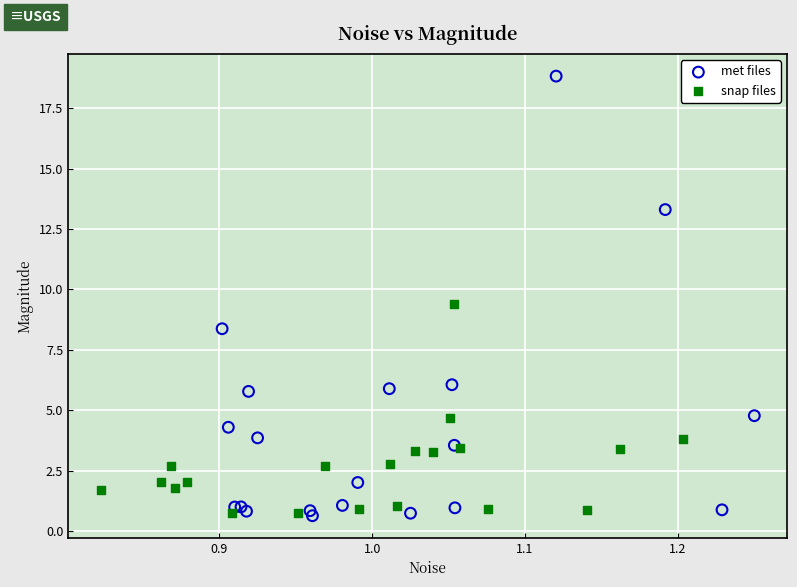

Which series has the widest spread of Y values?

met files